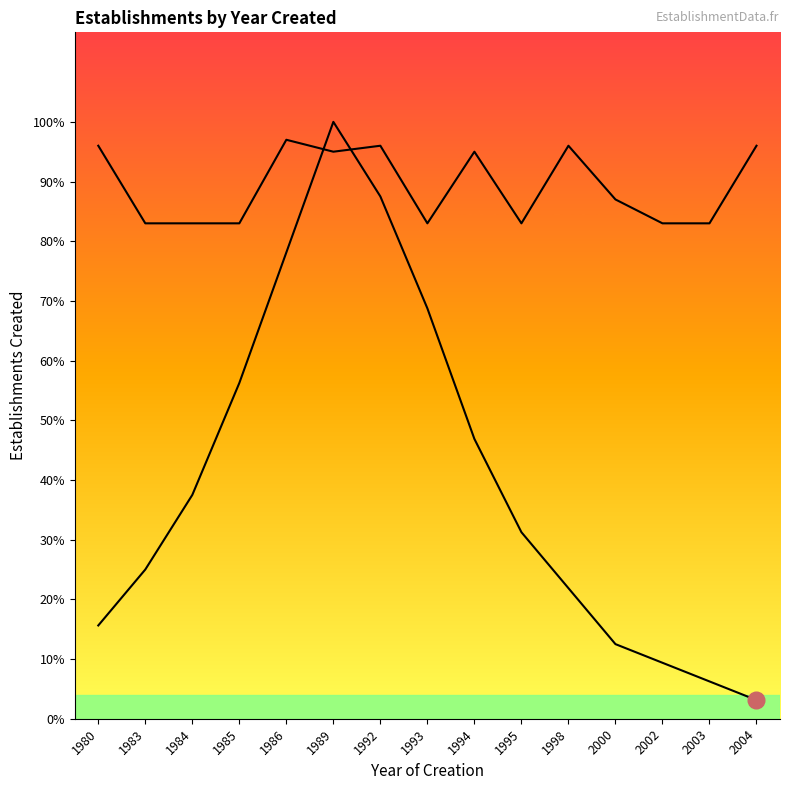

At which category does Count reach its first local peak?

1989